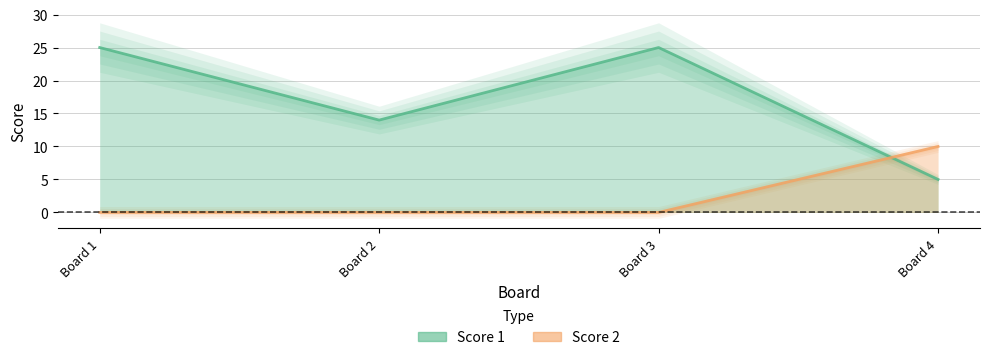

What is the spread (max minus min) of values at Board 2?

14